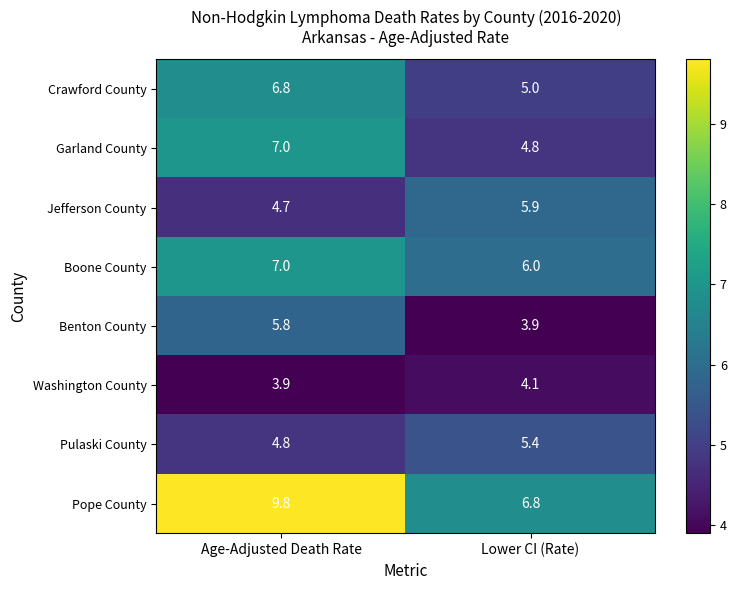

True or false: Pope County has a value of 15.0 at Age-Adjusted Death Rate.

False